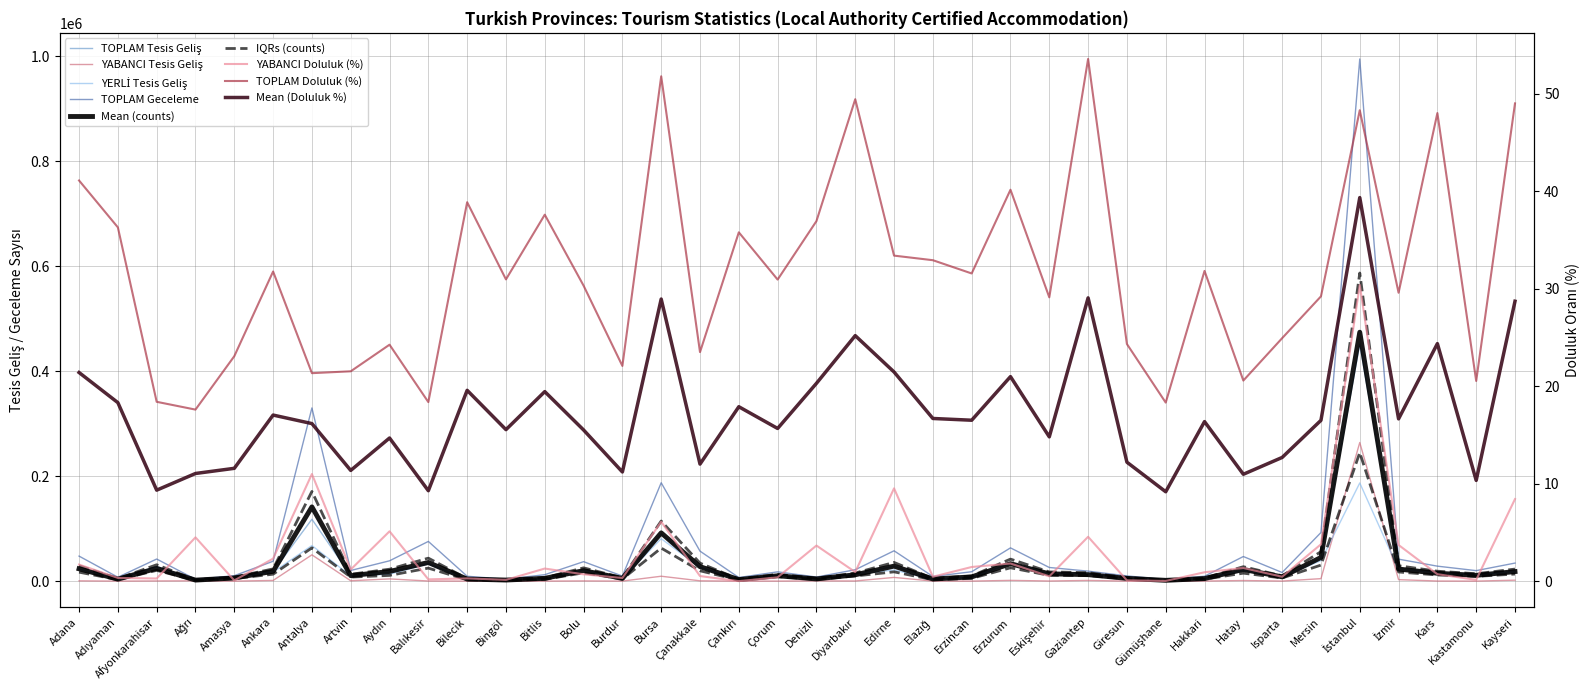

Rank the series at Kayseri from highest to lowest value.

TOPLAM Geceleme, TOPLAM Tesis Geliş, YERLİ Tesis Geliş, YABANCI Tesis Geliş, TOPLAM Doluluk (%), YABANCI Doluluk (%)